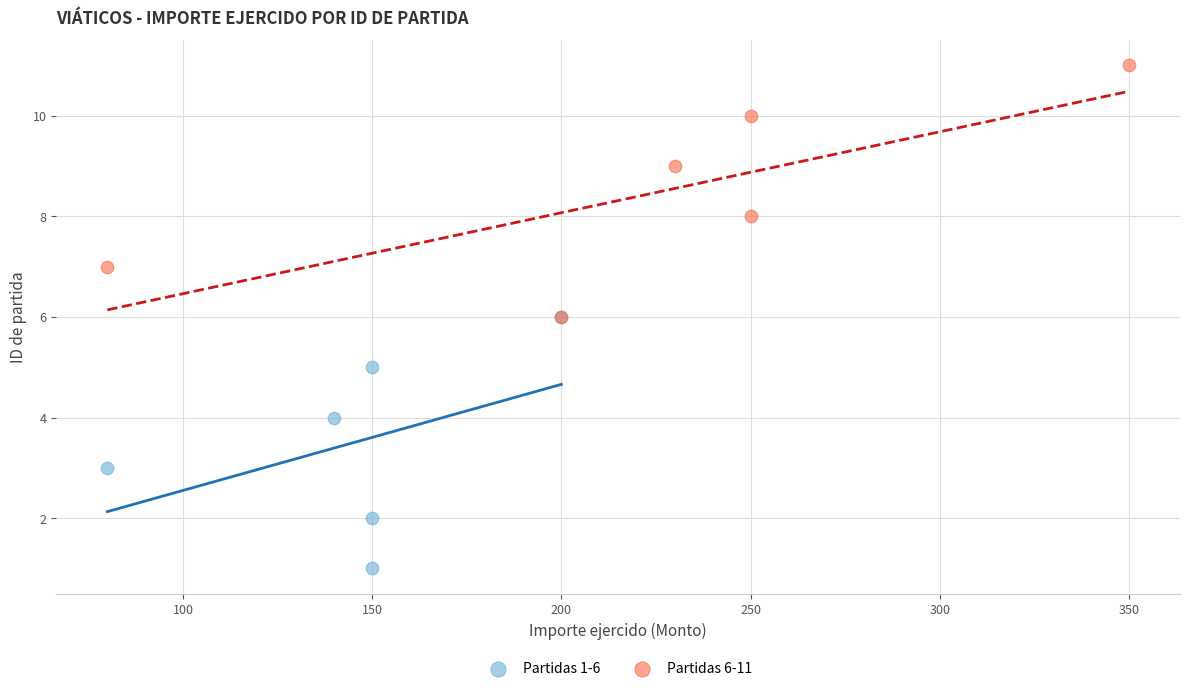

What are all the series names shown in the legend?

Partidas 1-6, Partidas 6-11